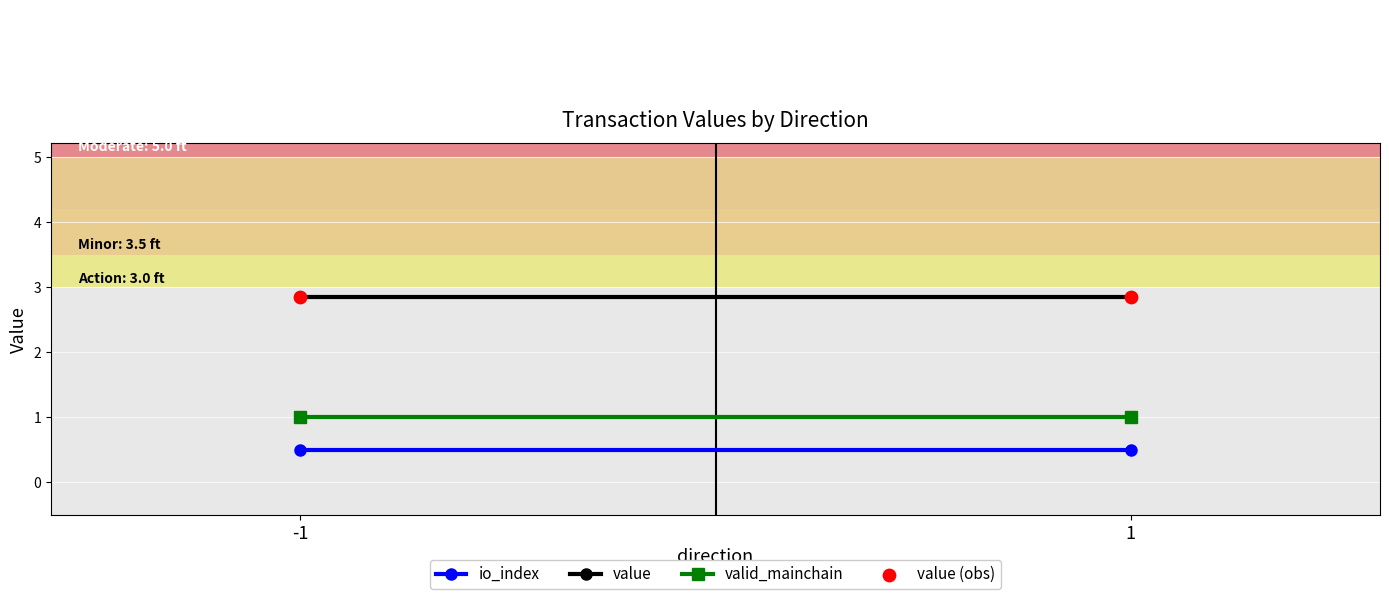

What are all the series names shown in the legend?

io_index, value, valid_mainchain, value (obs)